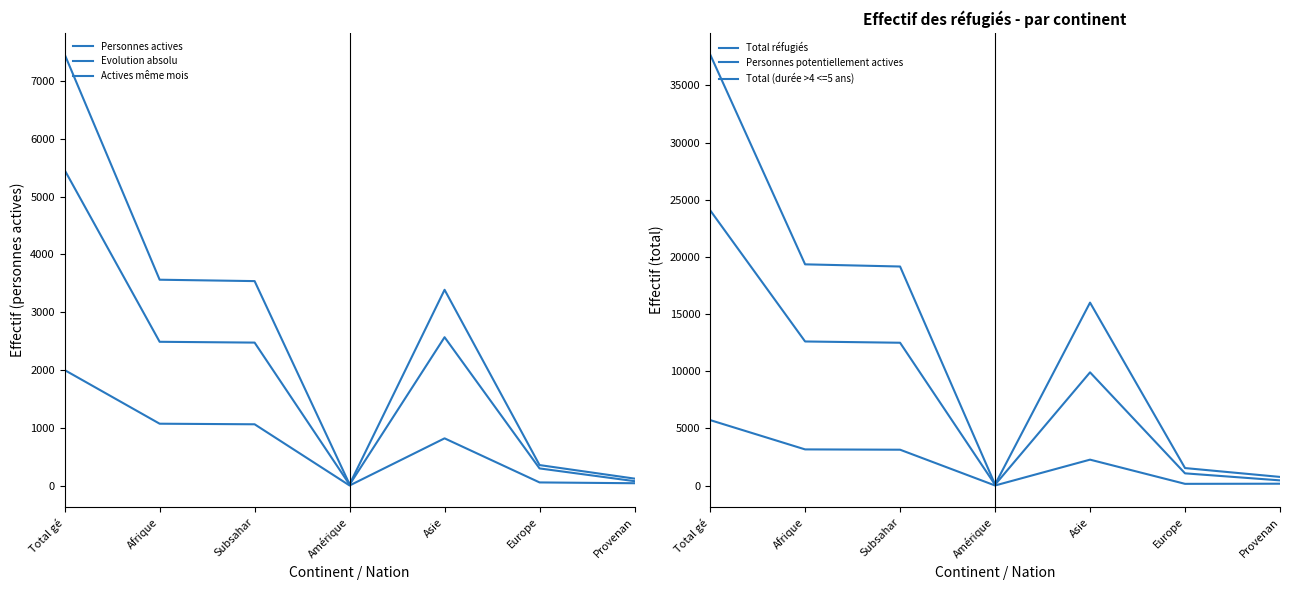

Reading right to left, transcribe all the data shown in this chart.

Personnes actives: Provenan=124	Europe=358	Asie=3388	Amérique=25	Subsahar=3538	Afrique=3562	Total gé=7457
Evolution absolu: Provenan=44	Europe=58	Asie=820	Amérique=5	Subsahar=1063	Afrique=1073	Total gé=2000
Actives même mois: Provenan=80	Europe=300	Asie=2568	Amérique=20	Subsahar=2475	Afrique=2489	Total gé=5457
Total réfugiés: Provenan=751	Europe=1526	Asie=16003	Amérique=90	Subsahar=19161	Afrique=19351	Total gé=37721
Personnes potentiellement actives: Provenan=449	Europe=1064	Asie=9901	Amérique=68	Subsahar=12491	Afrique=12602	Total gé=24084
Total (durée >4 <=5 ans): Provenan=157	Europe=145	Asie=2262	Amérique=1	Subsahar=3132	Afrique=3159	Total gé=5724